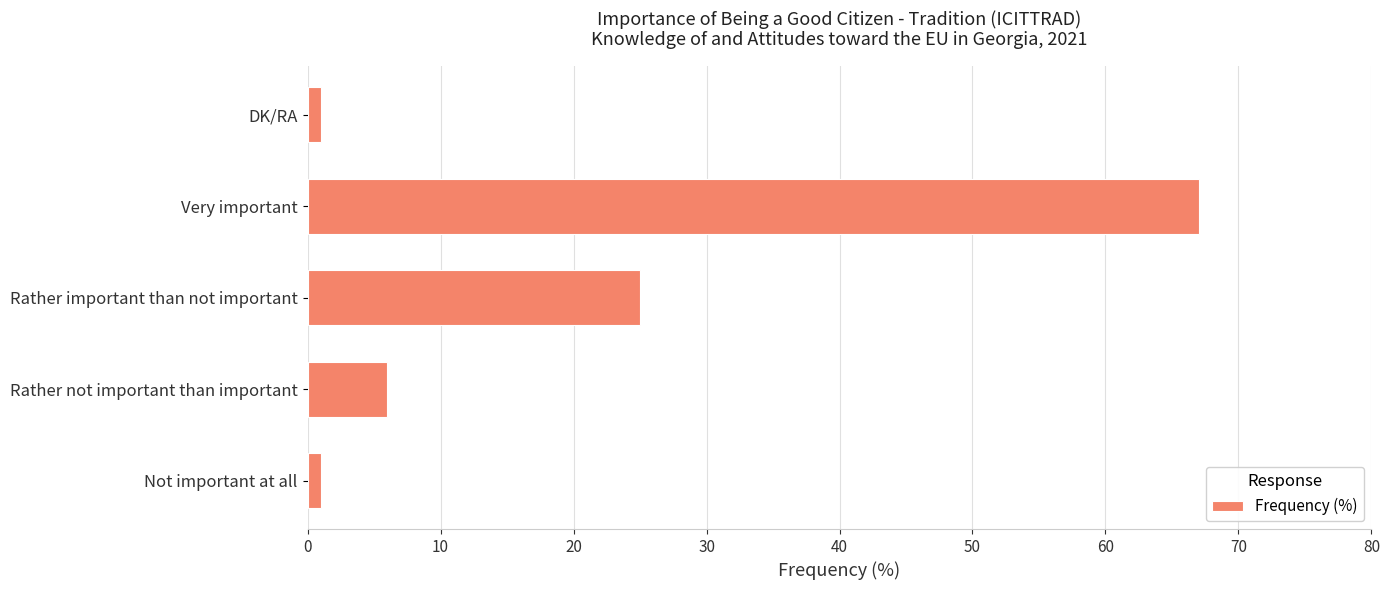

Between Rather not important than important and Very important, which is larger?

Very important